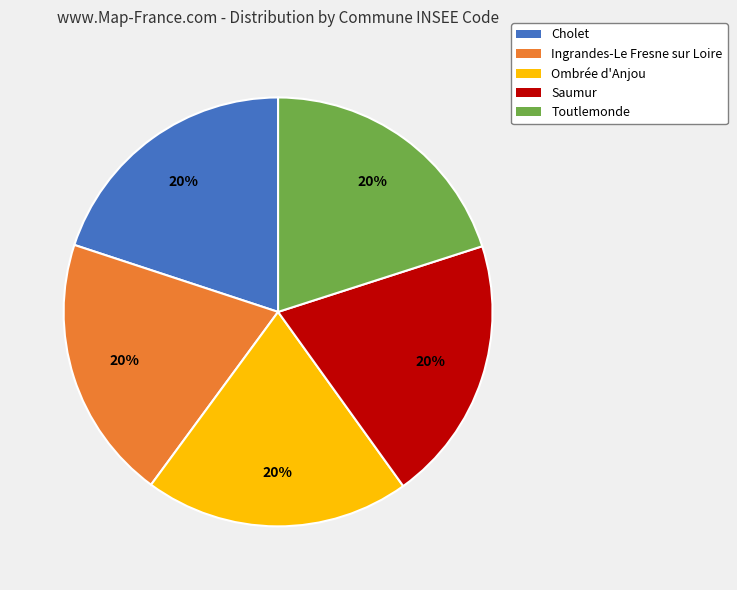

Approximately how many times larger is the value at Ingrandes-Le Fresne sur Loire compared to Ombrée d'Anjou?

1.0